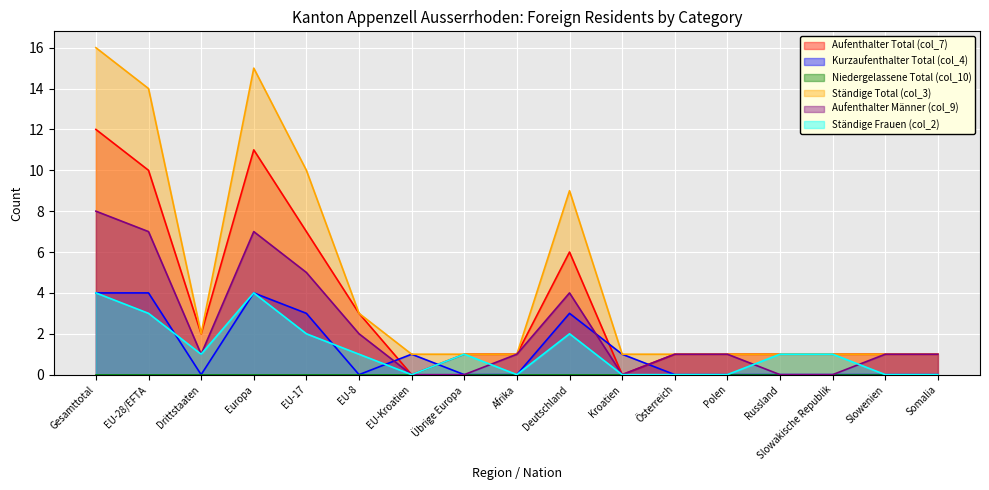

What position from the right is Russland?

4